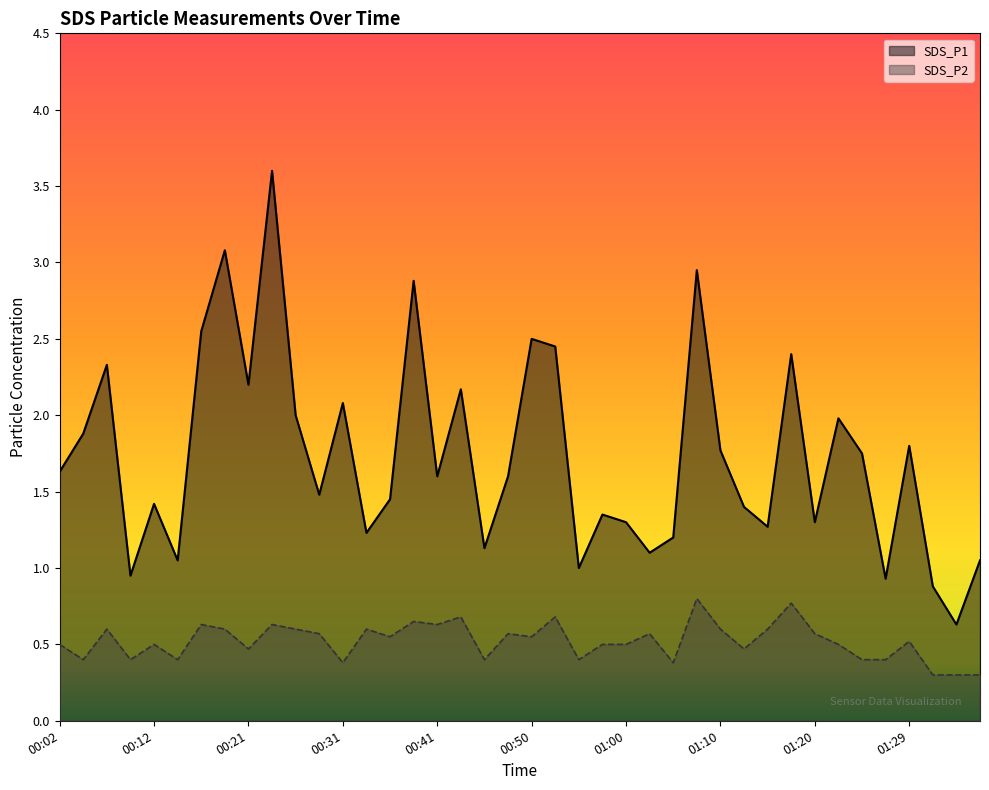

What are all the series names shown in the legend?

SDS_P1, SDS_P2